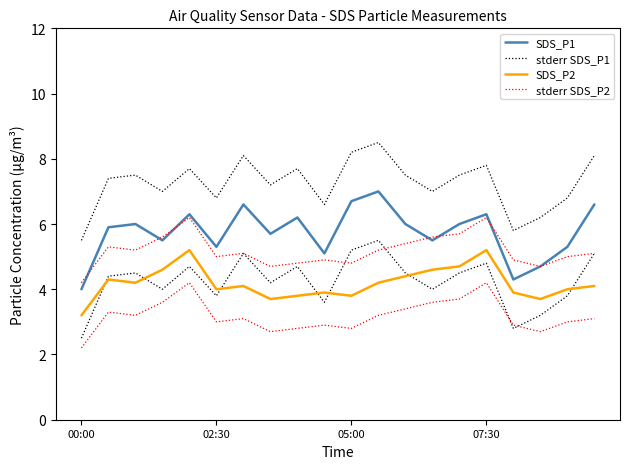

At 6, list the series in order from largest to smallest.

stderr SDS_P1, SDS_P1, stderr SDS_P2, SDS_P2